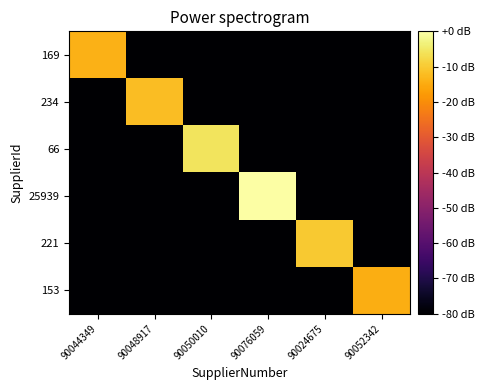

What is the difference between the highest and lowest values at 90048917?

68.1